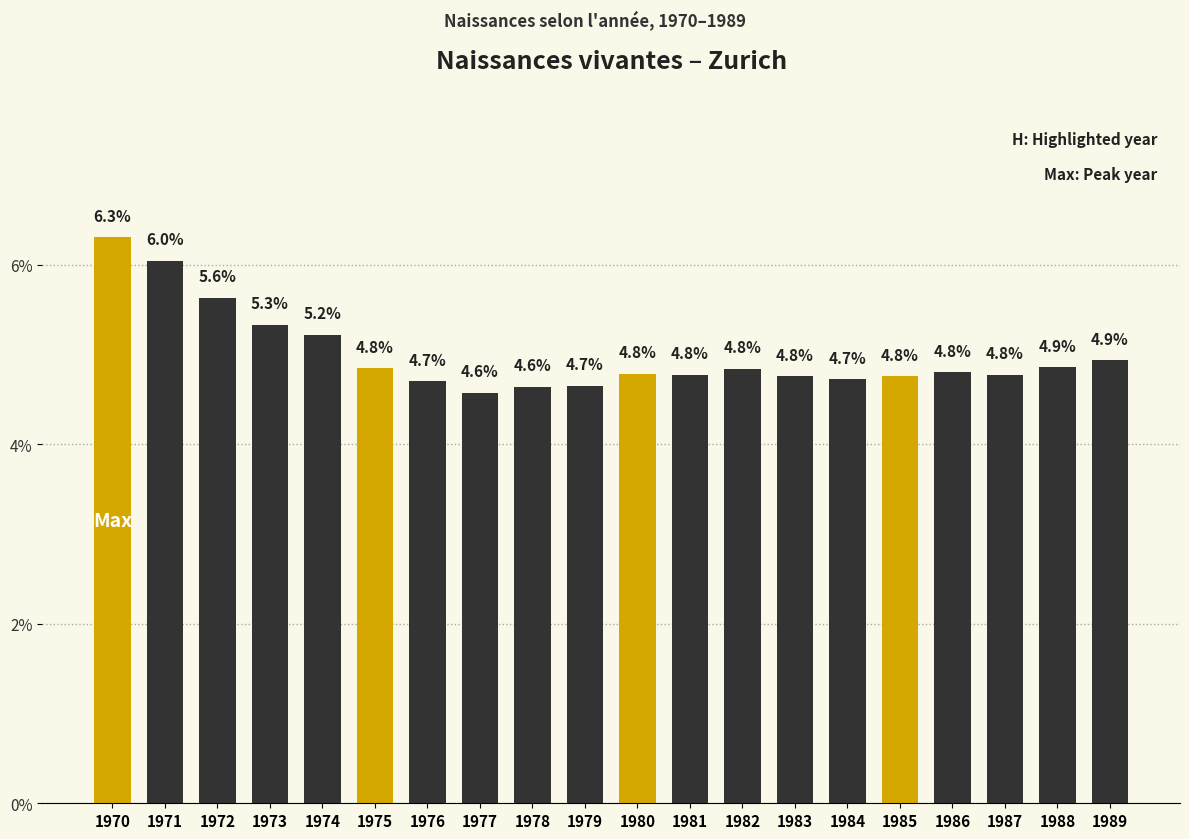

Does the chart contain stacked bars?

No